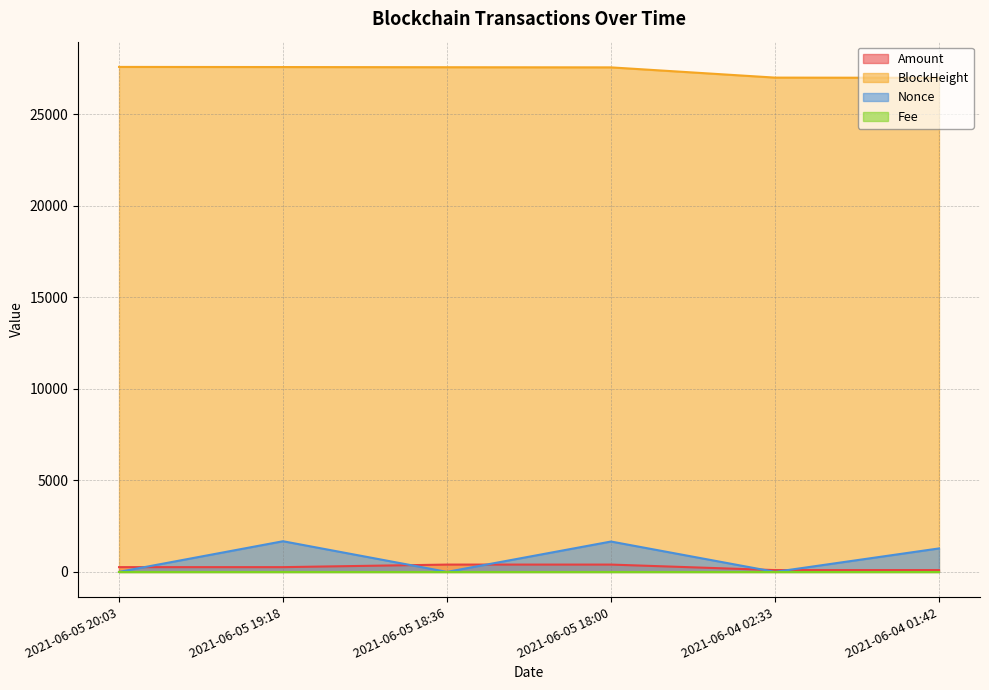

At which category is the sum across all series the highest?

2021-06-05 18:00